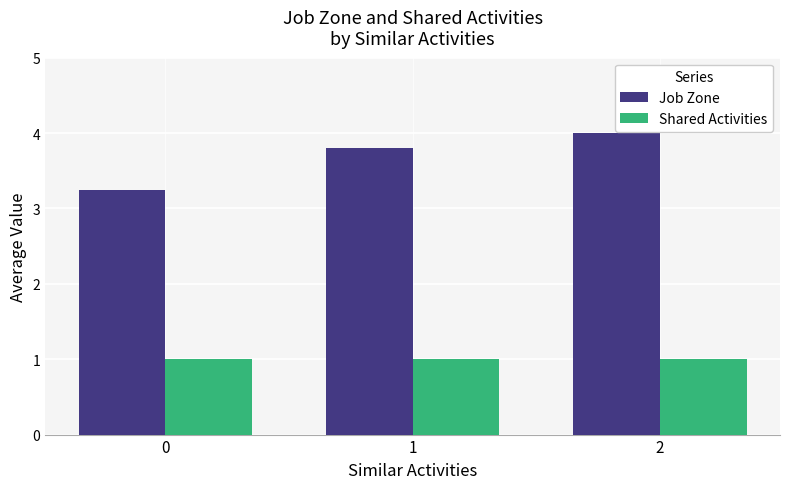

What is the spread (max minus min) of values at 1?

2.8